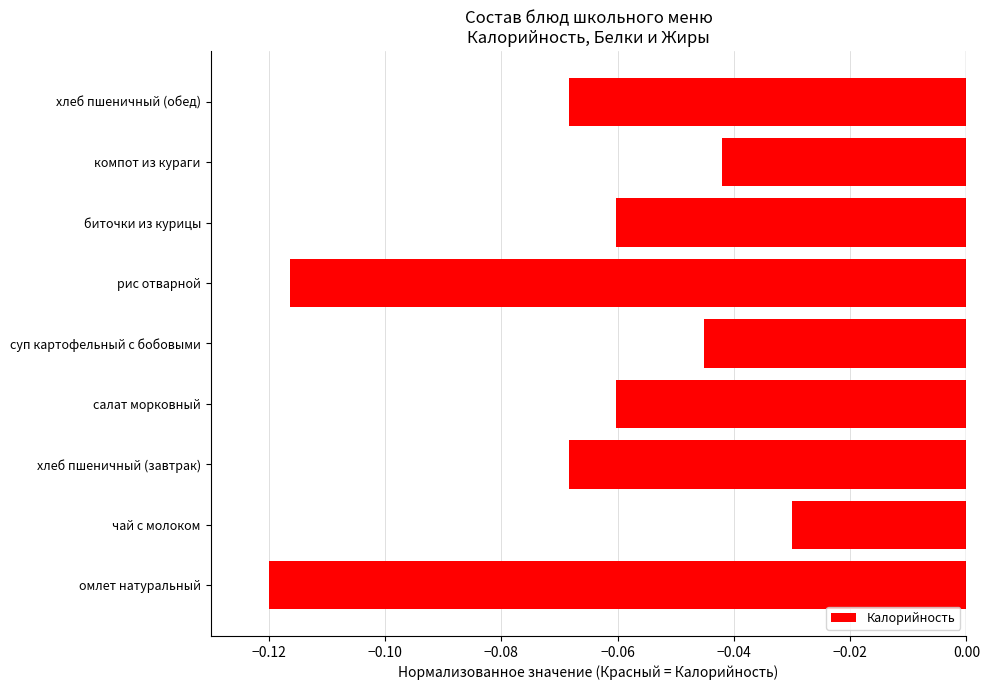

Where is the data nearest to the value 0?

чай с молоком